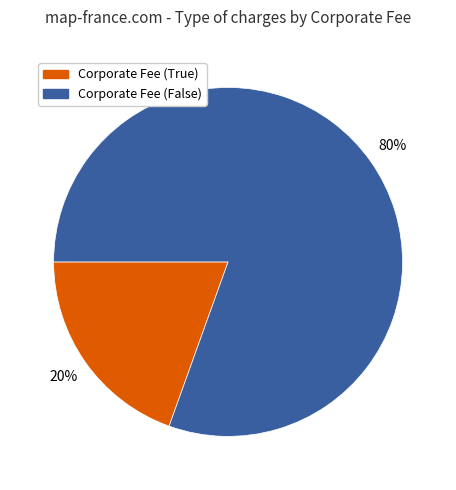

Is there a majority slice in this chart?

Yes